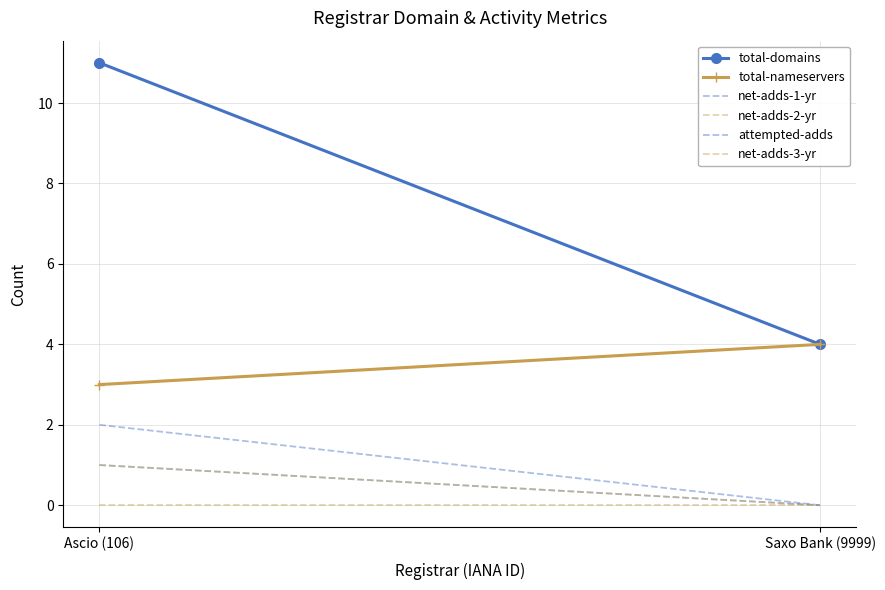

At which label is net-adds-1-yr closest to 0?

Saxo Bank (9999)